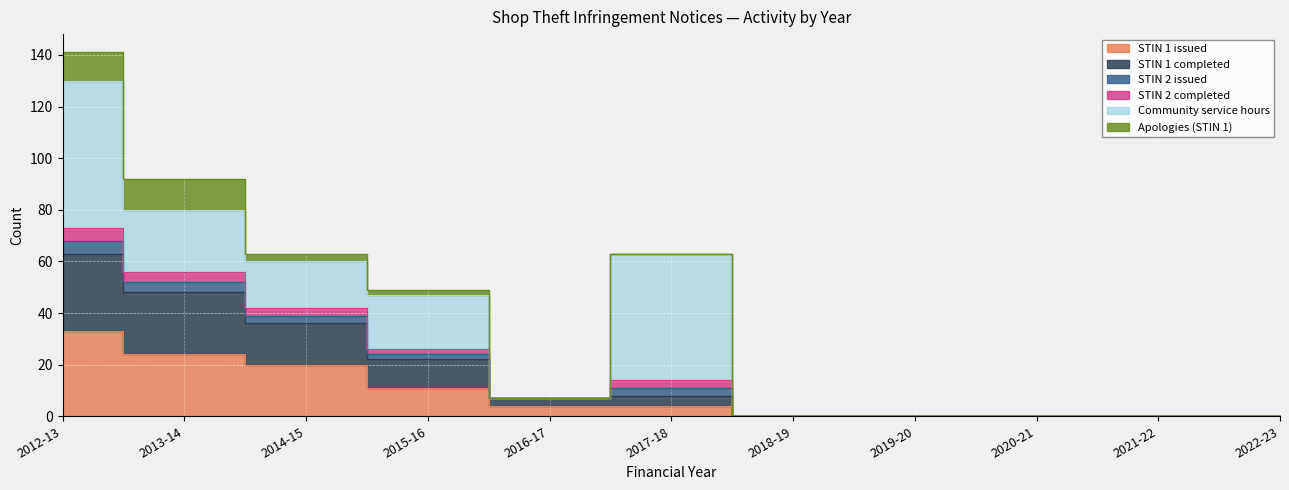

What is the label of the 2nd point from the left?

2013-14